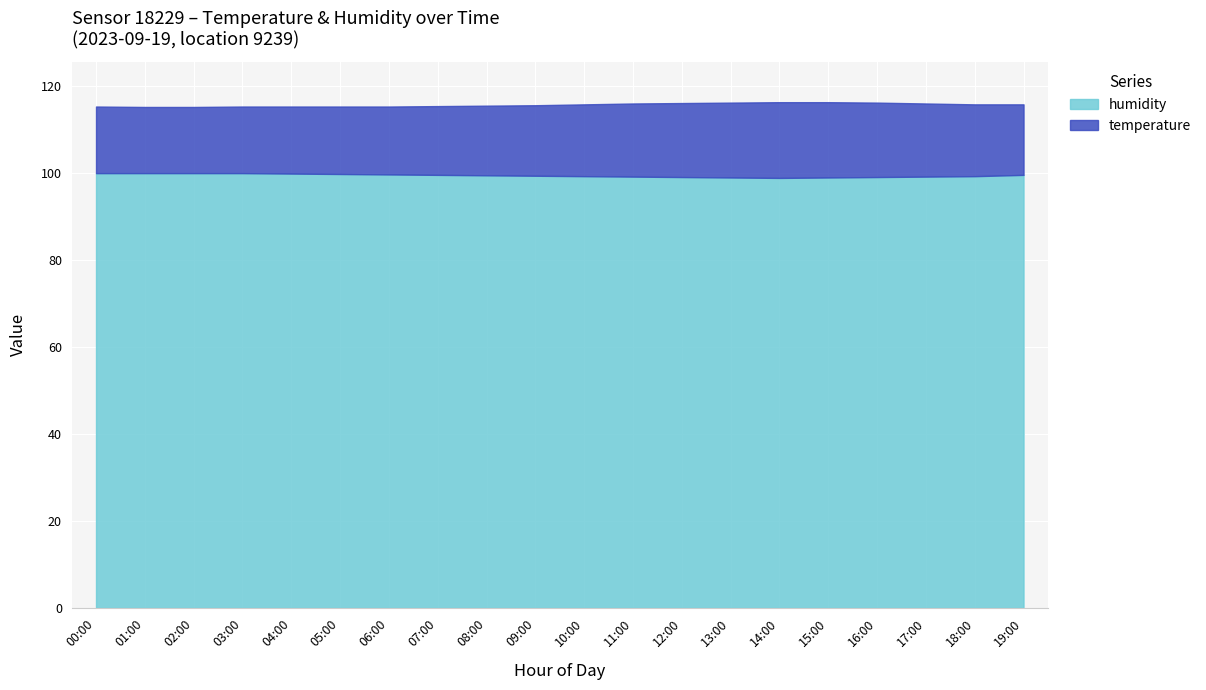

How many lines are shown in the chart?

2